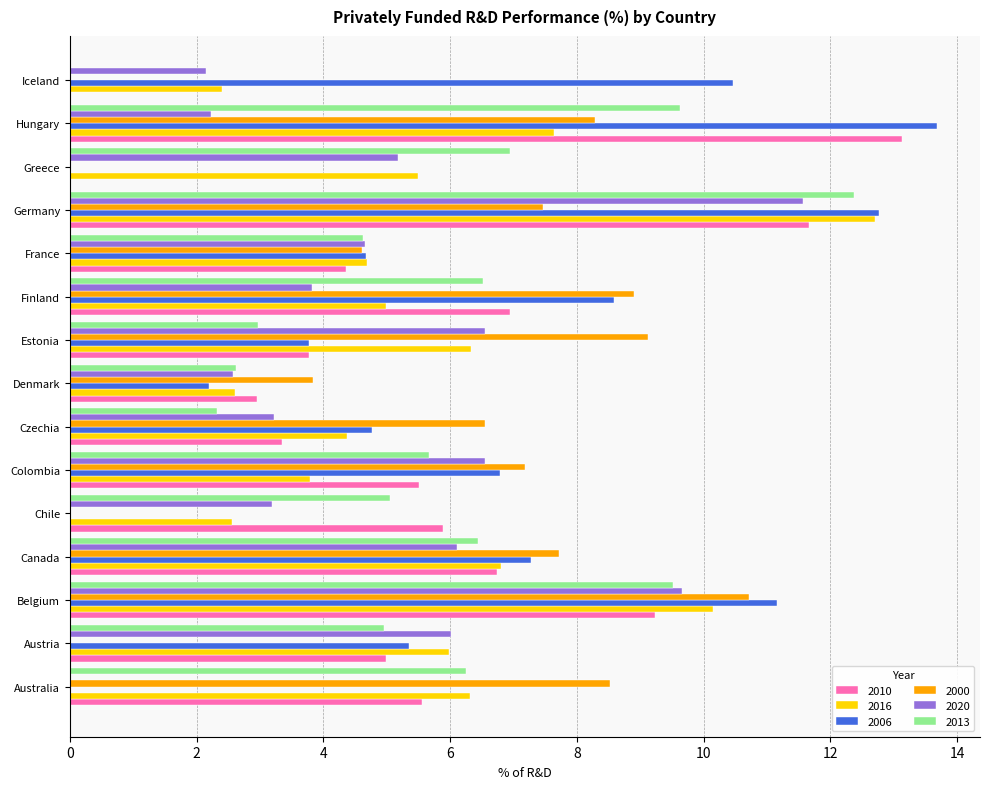

What is the approximate value of 2010 at Austria?

5.0